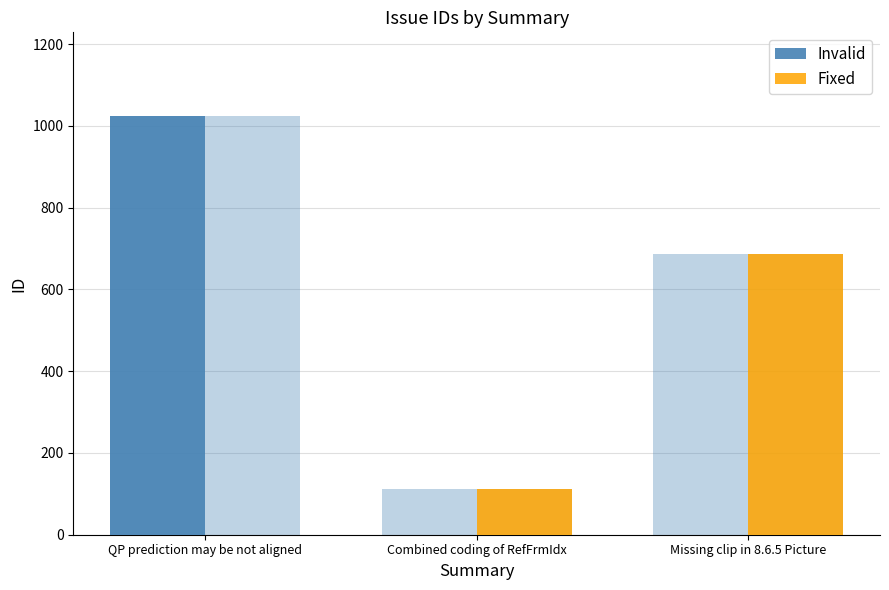

Is it true that Fixed equals 172 at Combined coding of RefFrmIdx?

False